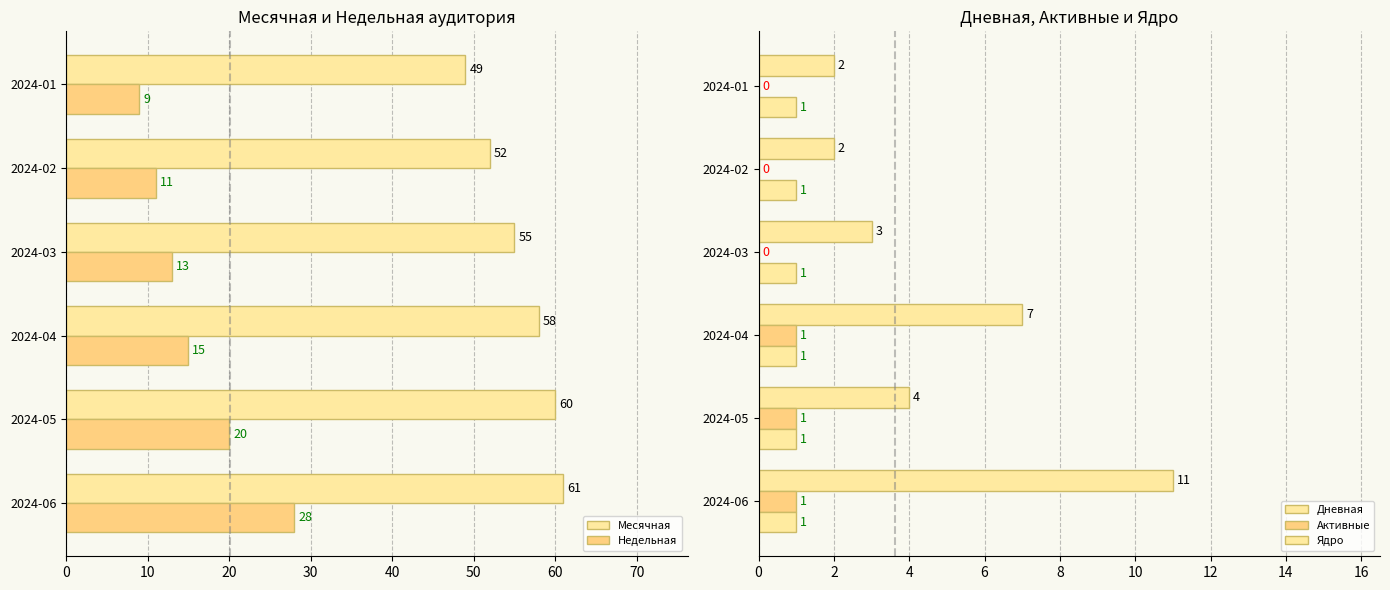

At which label does Недельная reach its minimum?

2024-01